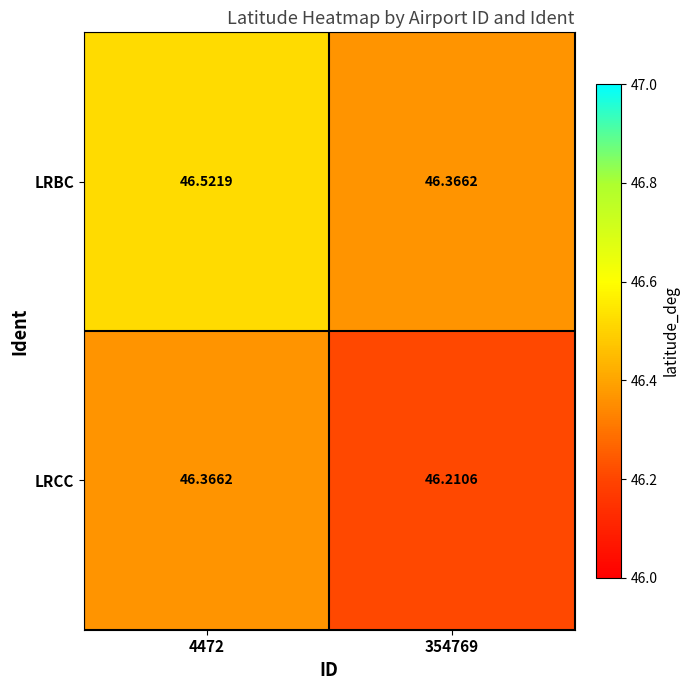

At how many categories does at least one series exceed 46?

2